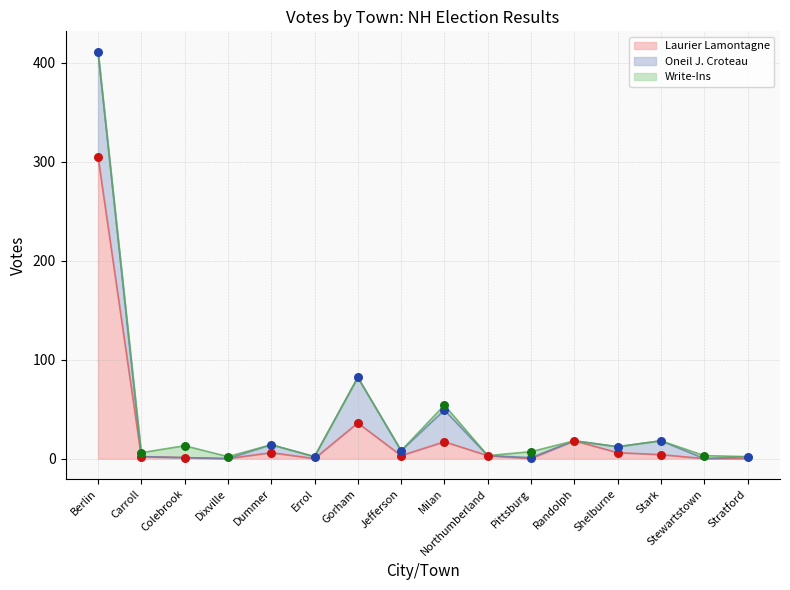

At which label is Laurier Lamontagne closest to 152?

Gorham